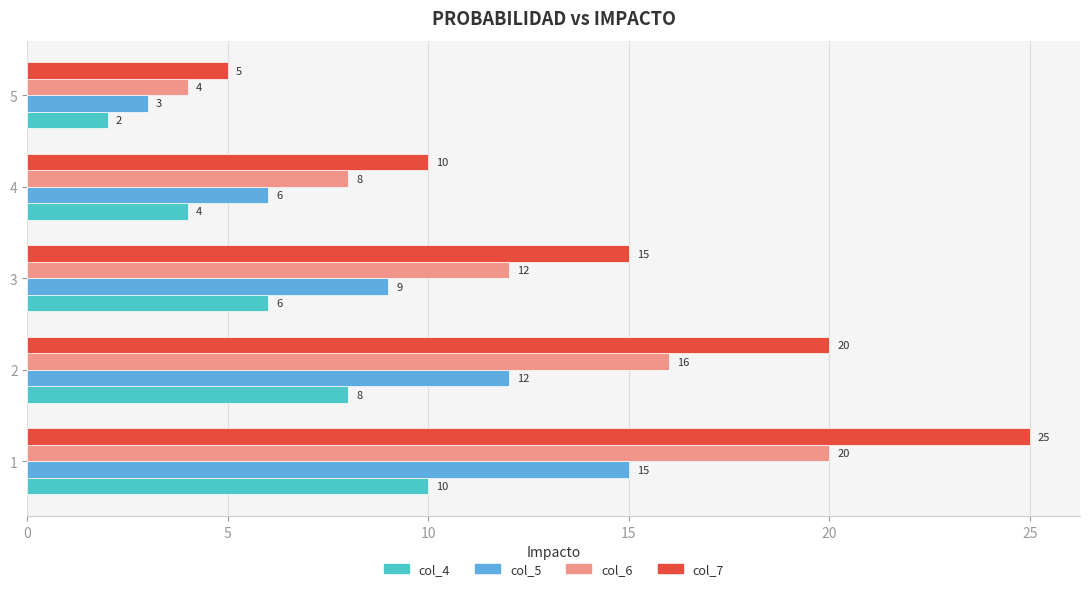

Is it true that col_7 equals 10 at 4?

True